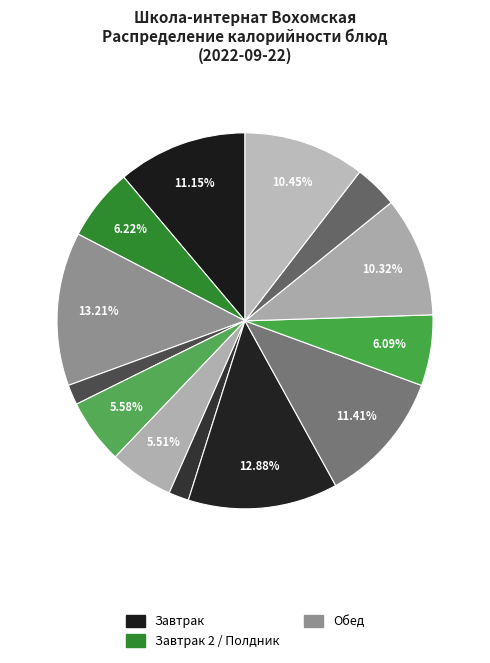

How many segments does this pie chart have?

13